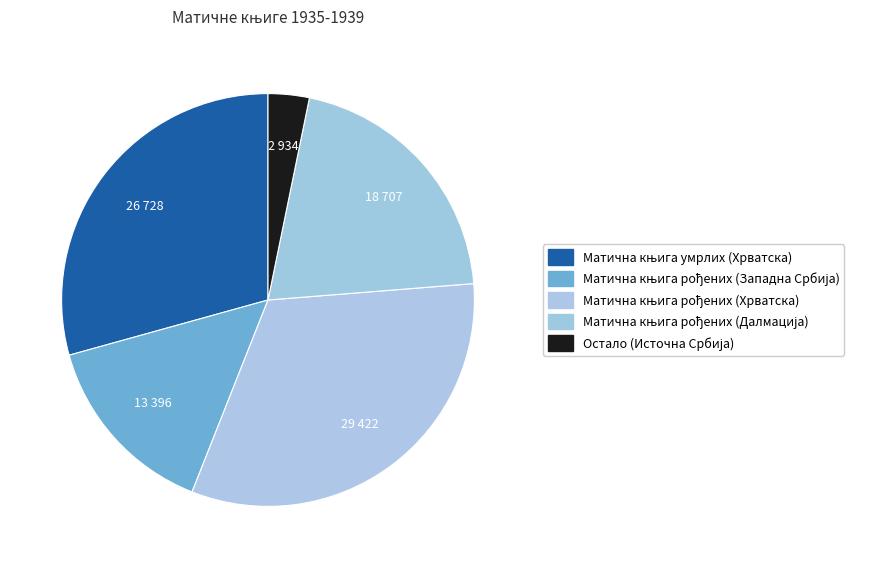

Does any single category account for the majority?

No